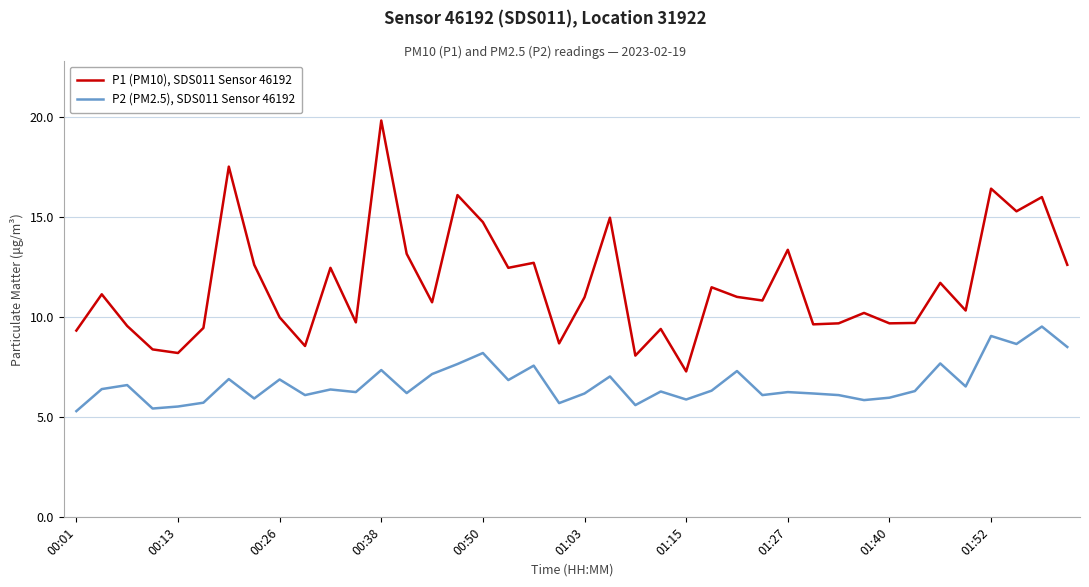

What is the highest value of the P1 (PM10), SDS011 Sensor 46192 series?

19.8